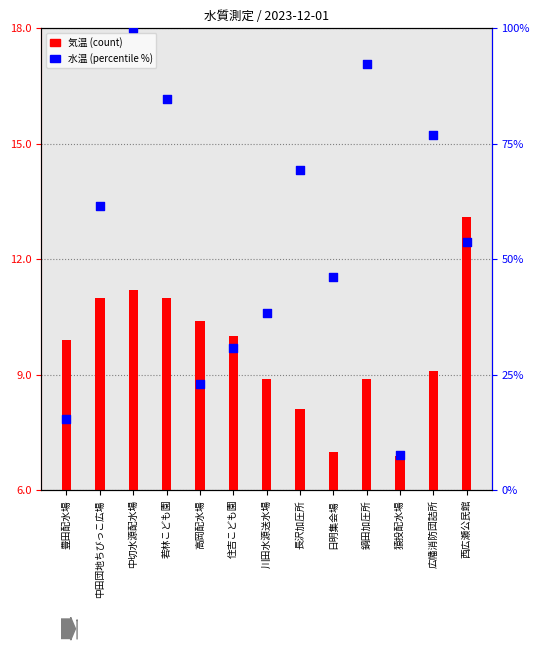

What is the change in value from 鍋田加圧所 to 西広瀬公民館?

-38.5